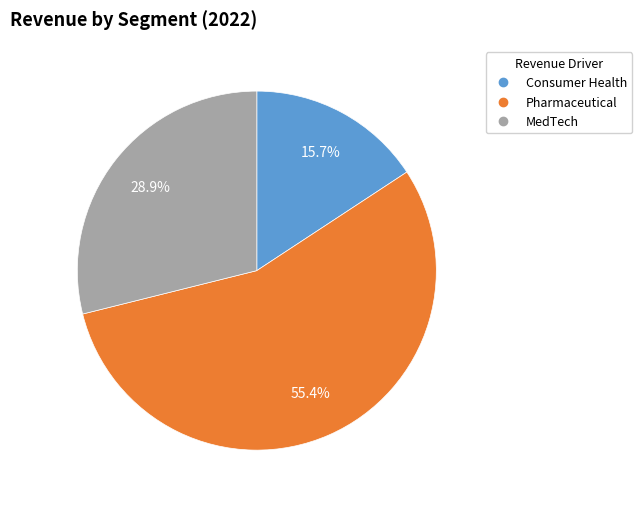

Combined, do MedTech and Consumer Health account for over 50%?

No